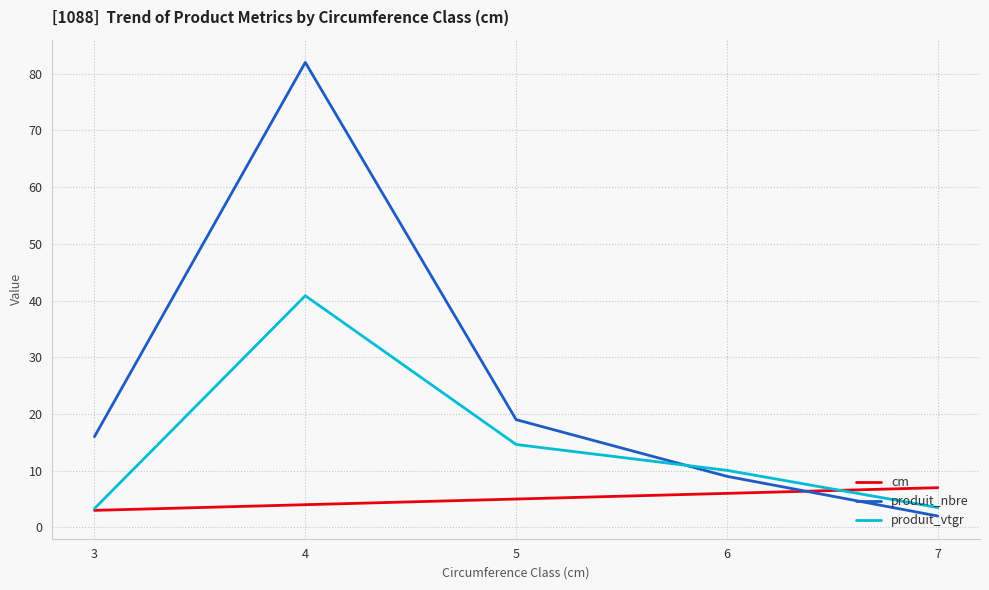

After their last crossing, which series has the higher values: produit_vtgr or produit_nbre?

produit_vtgr